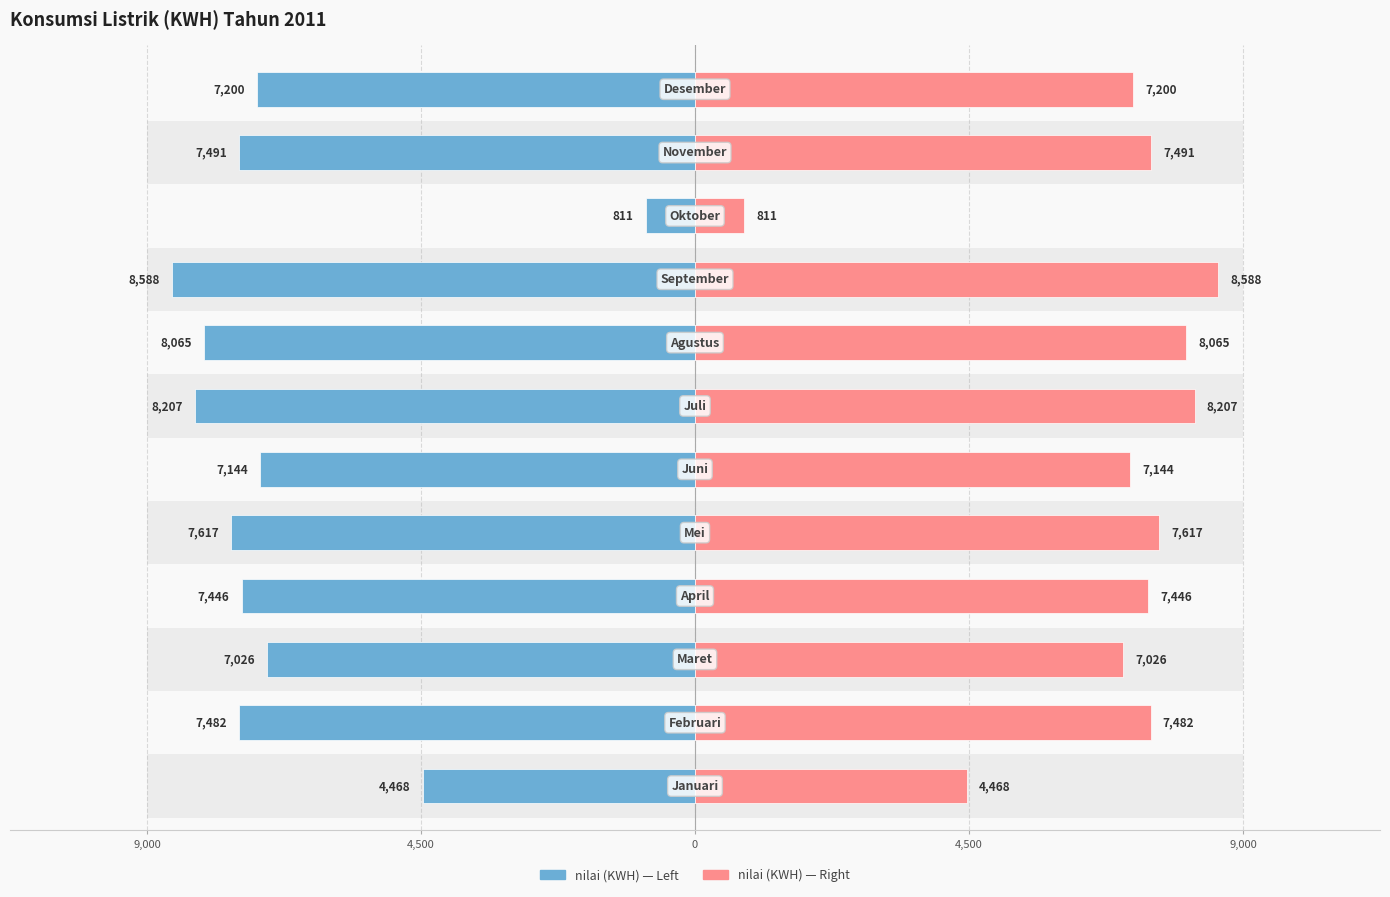

What is the minimum value for nilai 2011 (KWH)?

811